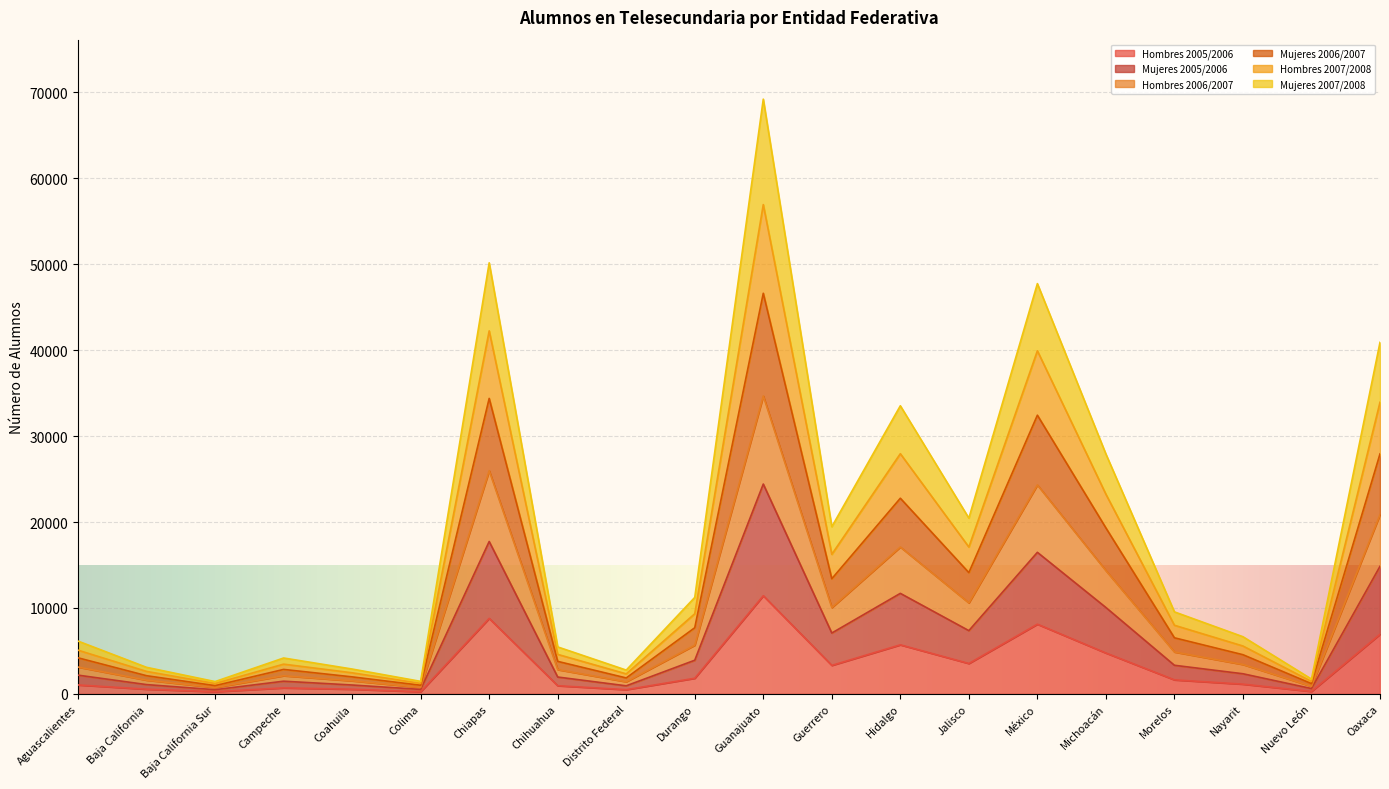

What is the total value across all series at México?

47744